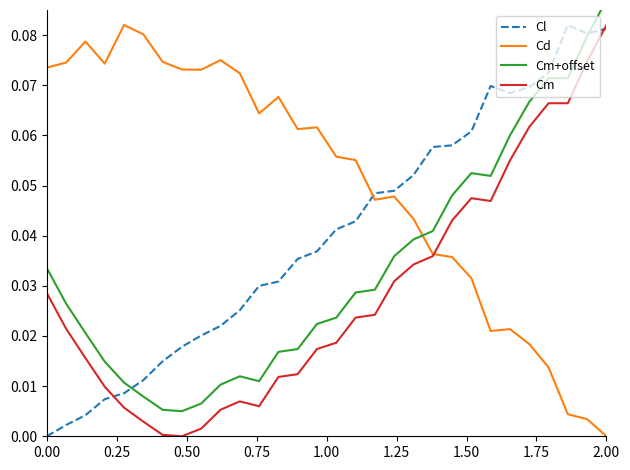

Which category has the highest value in the Cm series?

2.00